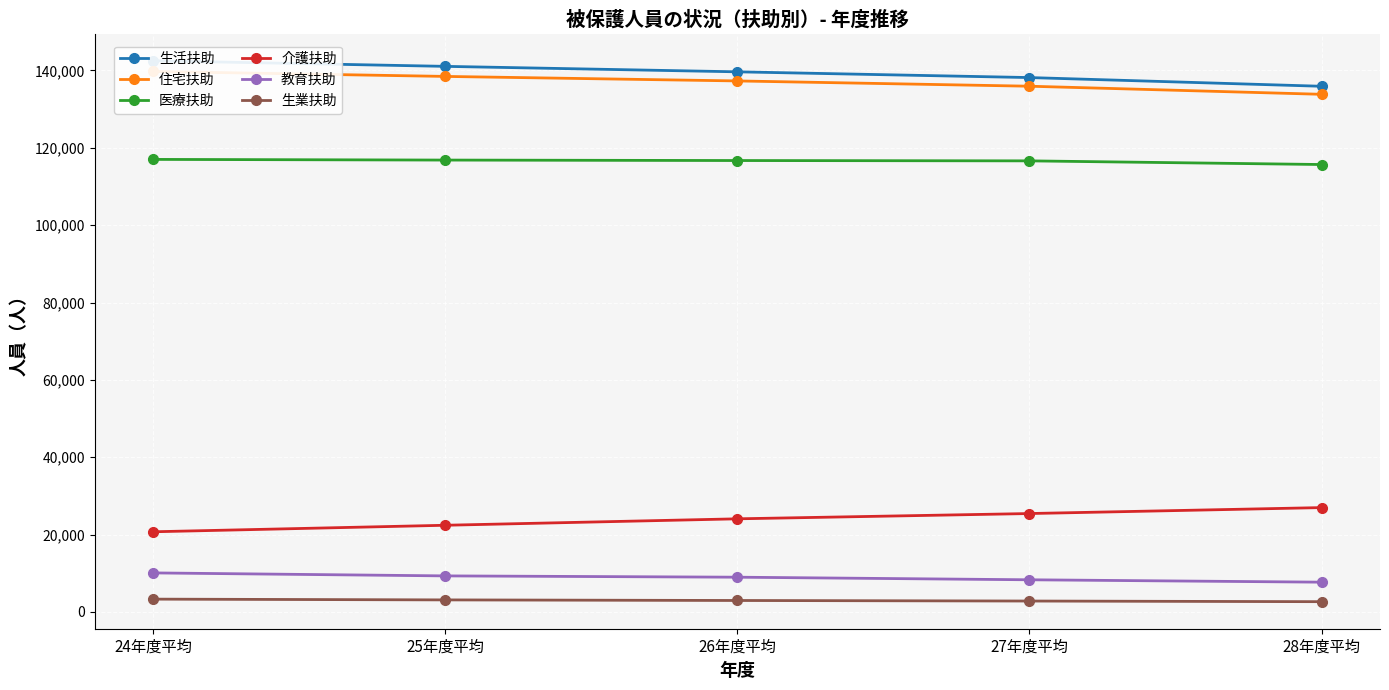

At how many categories does at least one series exceed 115791?

5